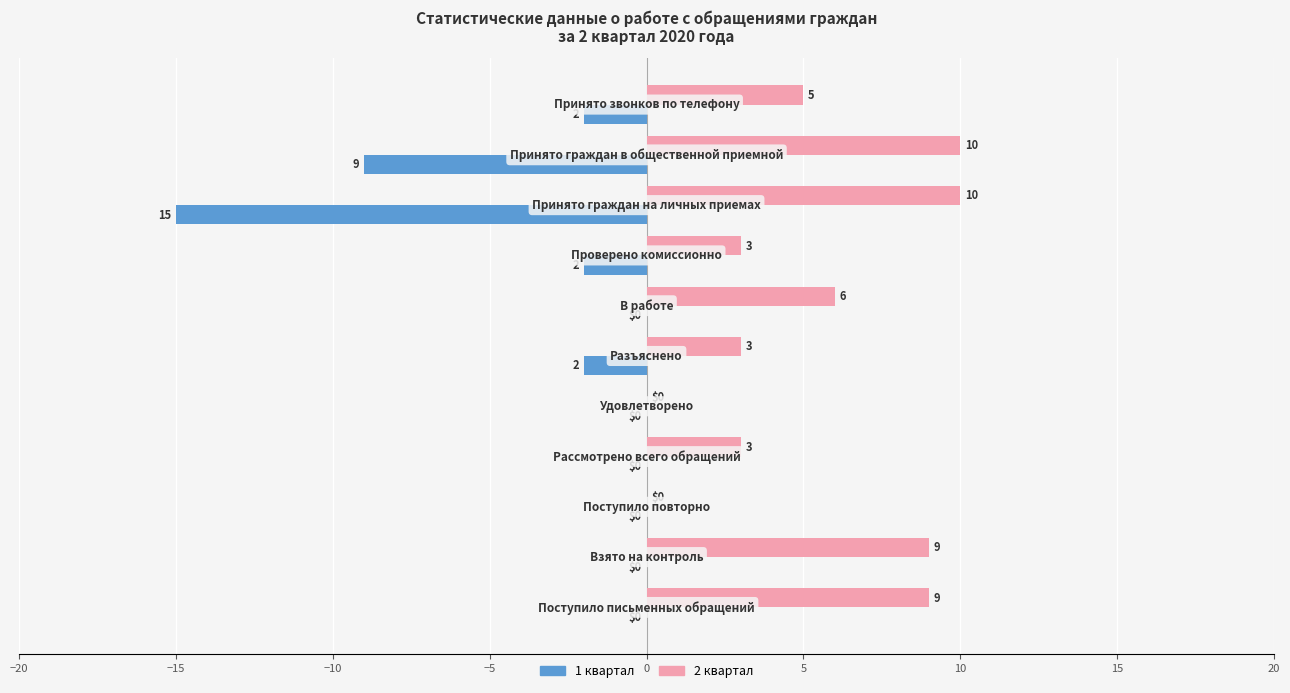

How many 2 квартал values are between 3 and 9?

7